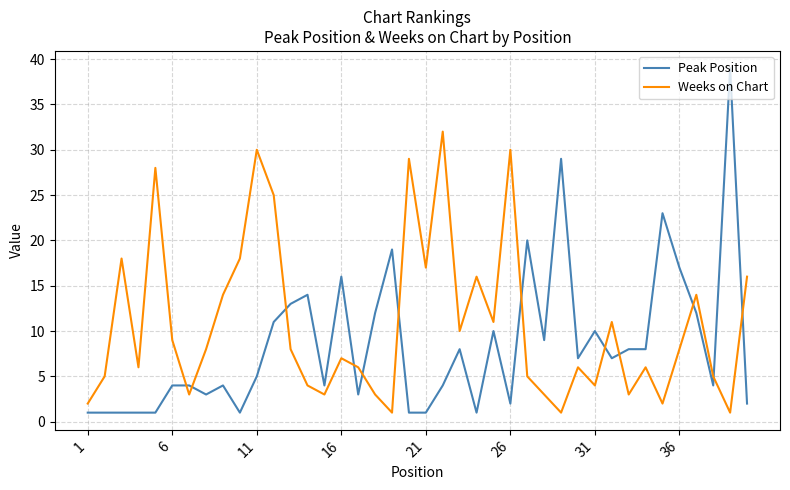

How many times do Weeks on Chart and Peak Position cross each other?

12